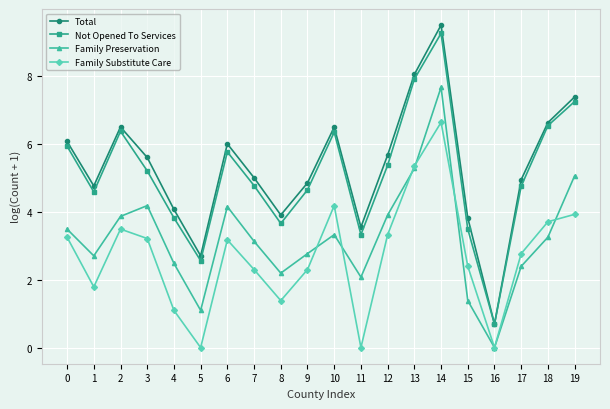

Which series ends up on top after the final intersection of Family Preservation and Family Substitute Care?

Family Preservation